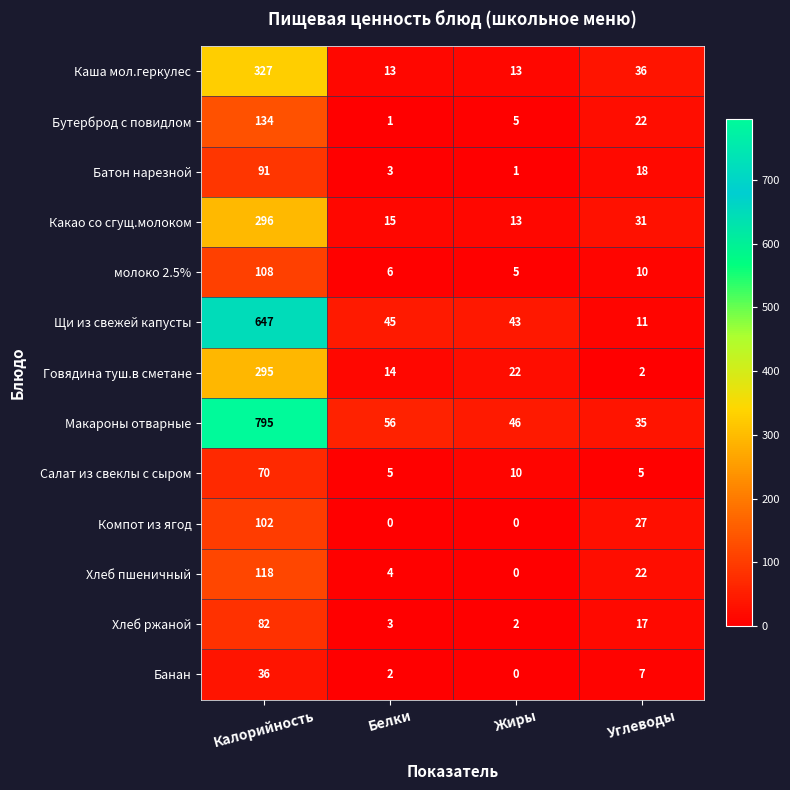

Which series has the largest range (max minus min)?

Макароны отварные